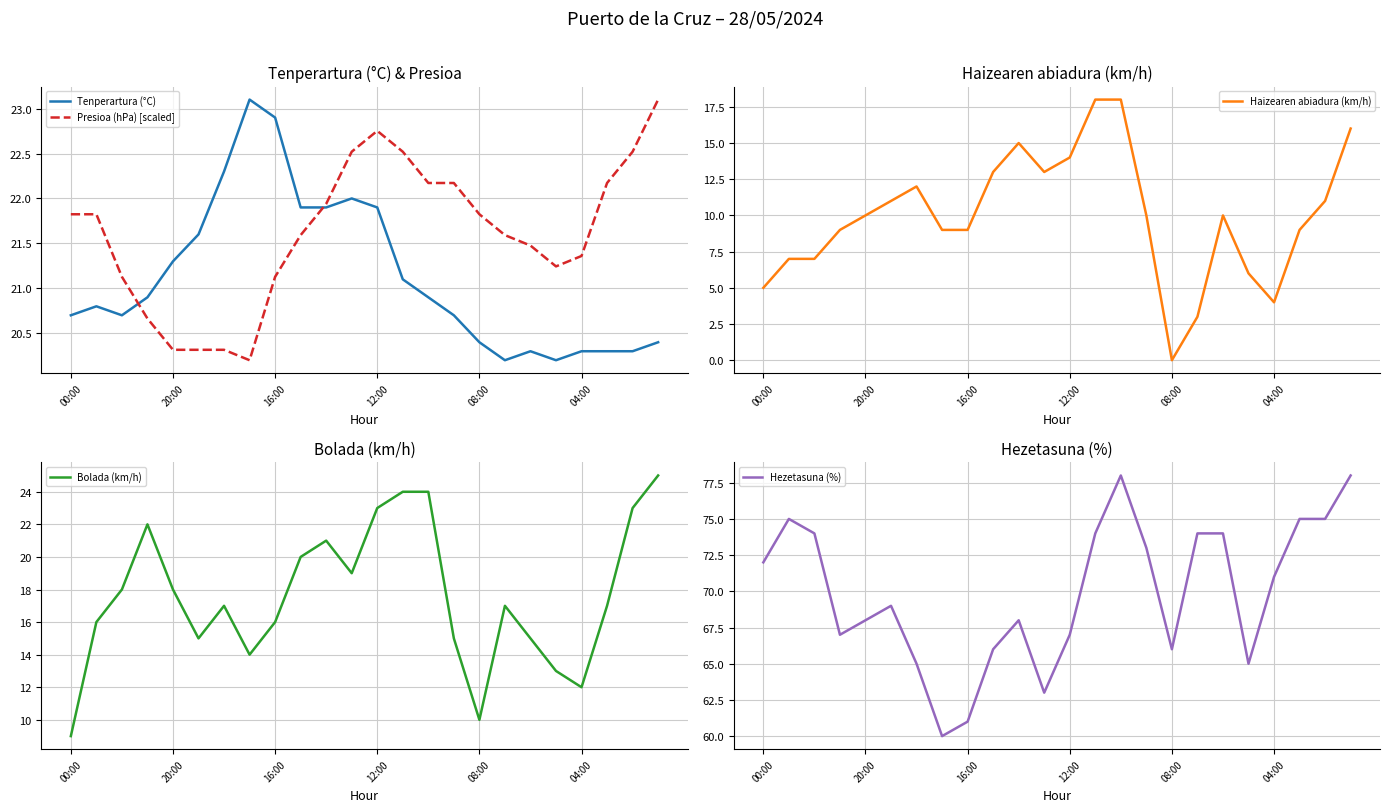

Which category has the highest value in the Bolada (km/h) series?

23